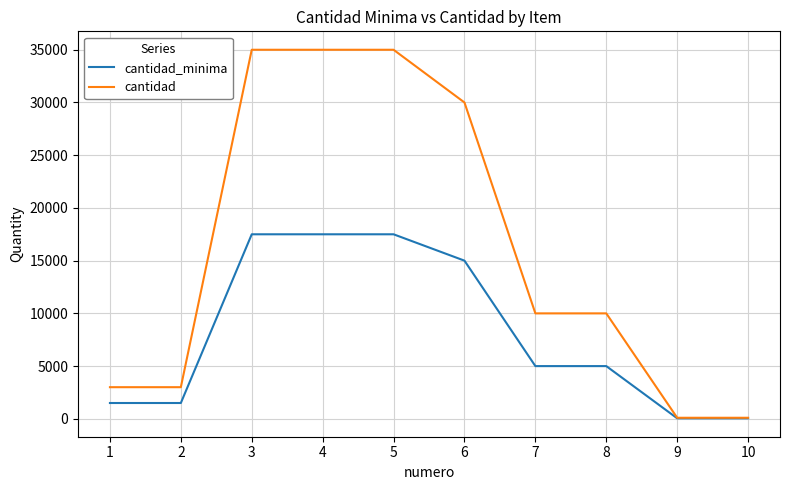

Reading left to right, transcribe all the data shown in this chart.

cantidad_minima: 1500	1500	17500	17500	17500	15000	5000	5000	50	50
cantidad: 3000	3000	35000	35000	35000	30000	10000	10000	100	100